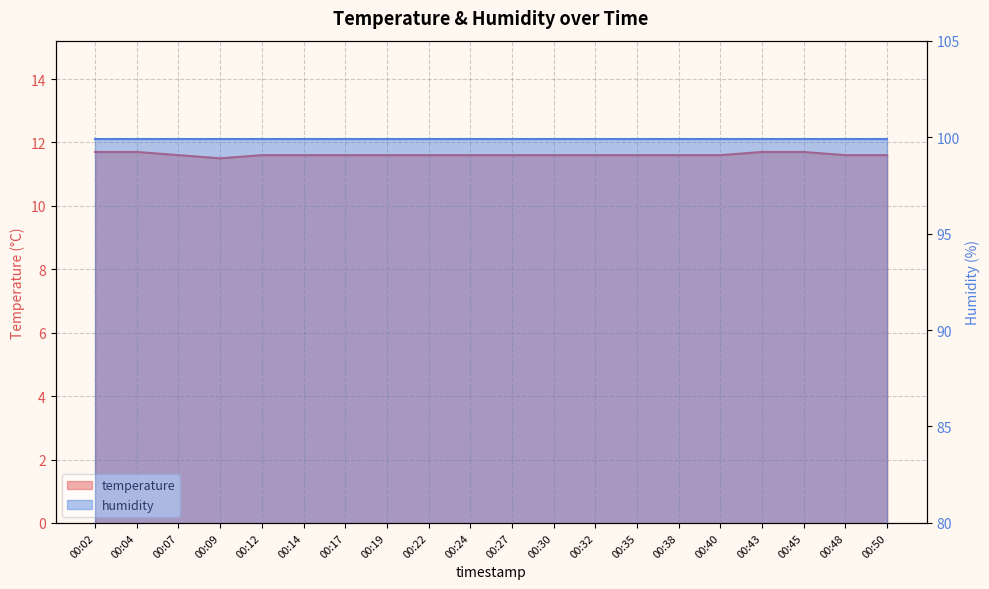

At which category does the data reach its first local valley?

00:09